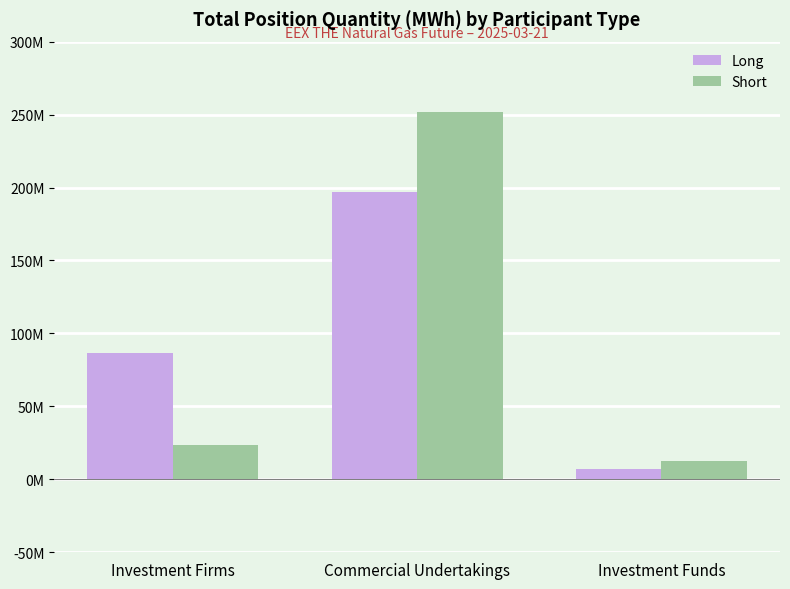

Reading left to right, extract all data points from this chart.

Long: 86898668	196639922	7190556
Short: 23216804	251444016	12396523